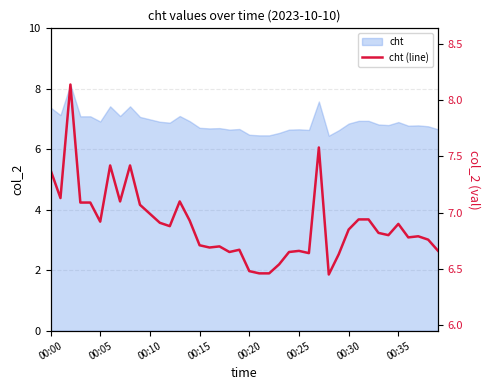

Reading left to right, extract all data points from this chart.

7.4	7.1	8.1	7.1	7.1	6.9	7.4	7.1	7.4	7.1	7.0	6.9	6.9	7.1	6.9	6.7	6.7	6.7	6.7	6.7	6.5	6.5	6.5	6.5	6.7	6.7	6.6	7.6	6.5	6.6	6.8	6.9	6.9	6.8	6.8	6.9	6.8	6.8	6.8	6.7